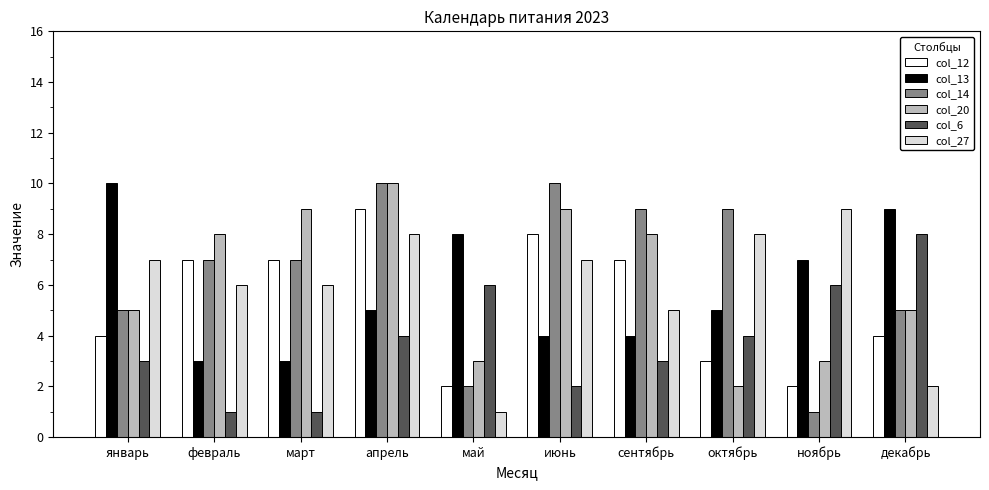

The value of col_20 at октябрь is 2. True or false?

True